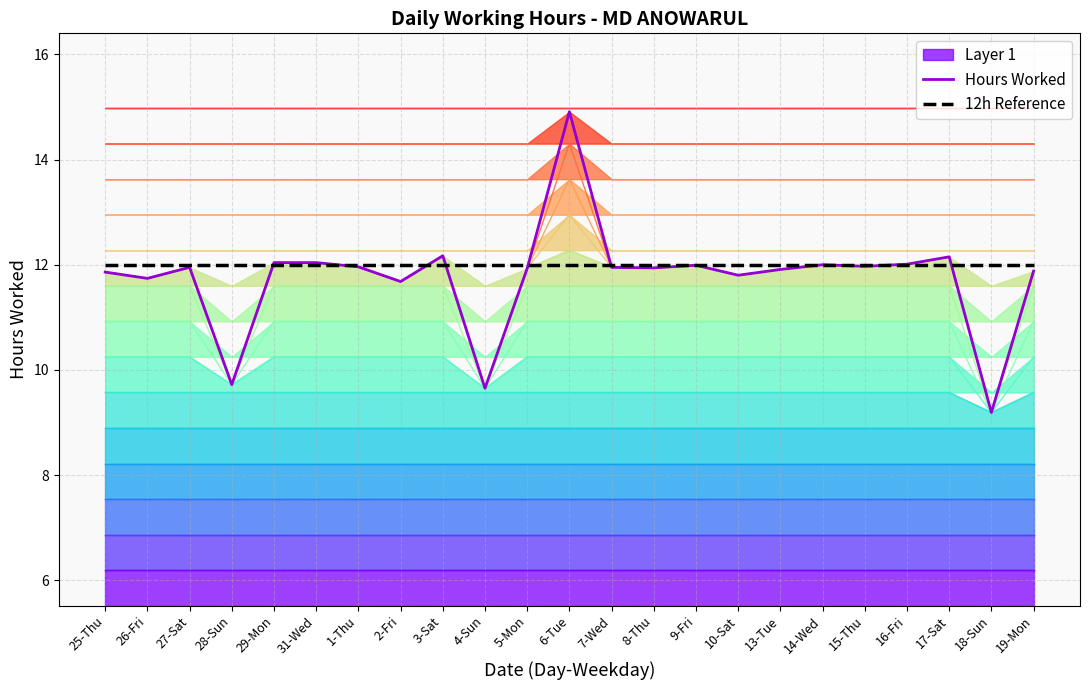

What is the maximum value for 12h Reference?

12.0